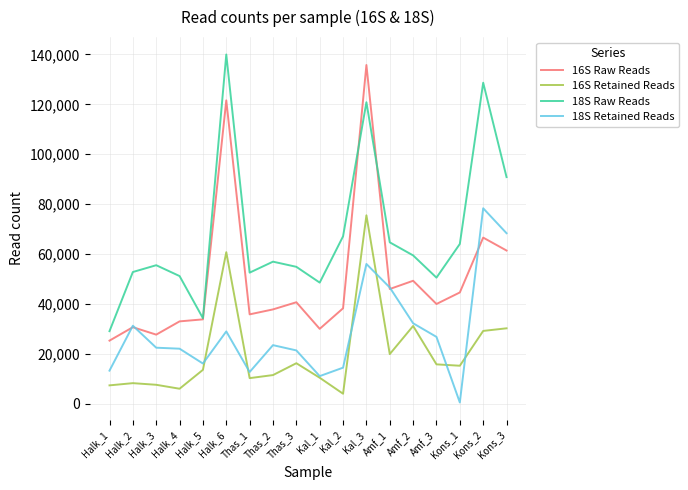

True or false: 16S Retained Reads and 16S Raw Reads cross at least once.

False